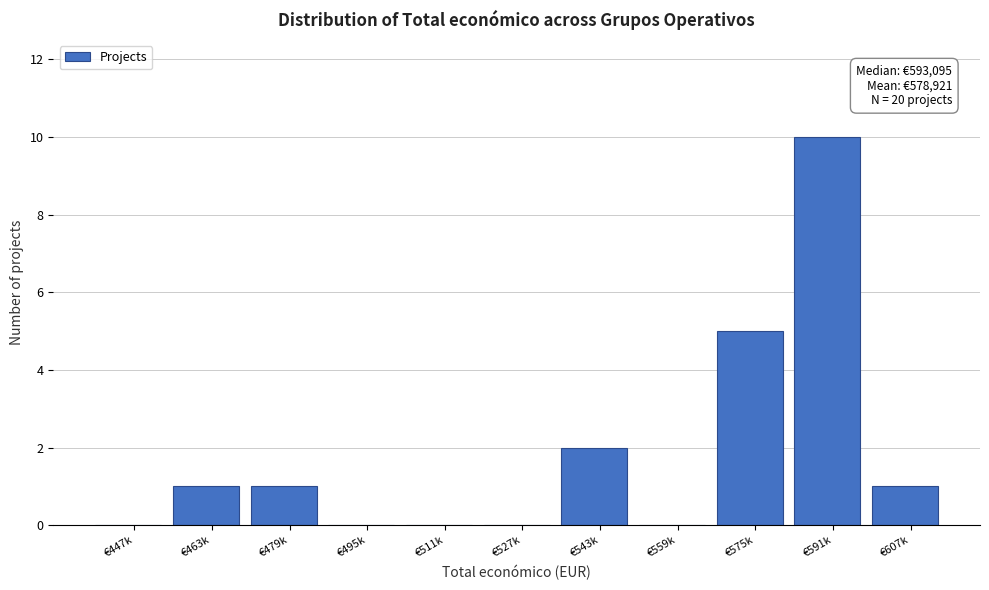

Reading right to left, list all the values displayed in this chart.

€607k=1	€591k=10	€575k=5	€559k=0	€543k=2	€527k=0	€511k=0	€495k=0	€479k=1	€463k=1	€447k=0